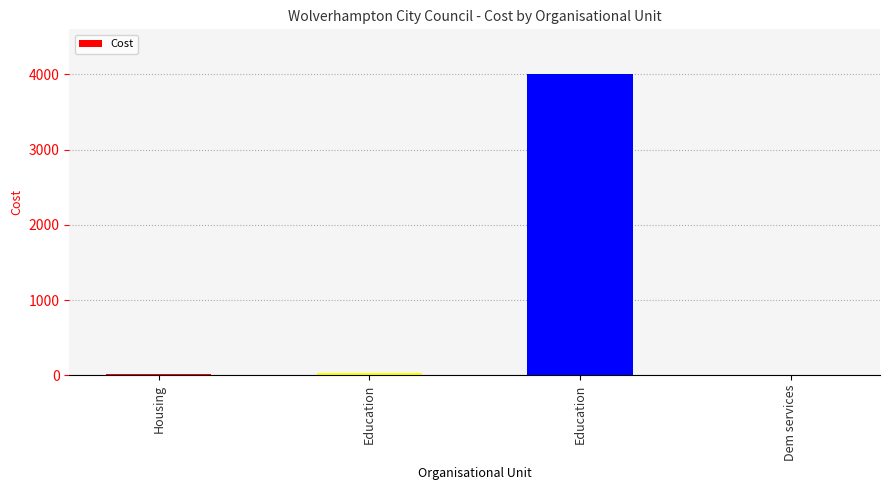

Are the bars horizontal?

No